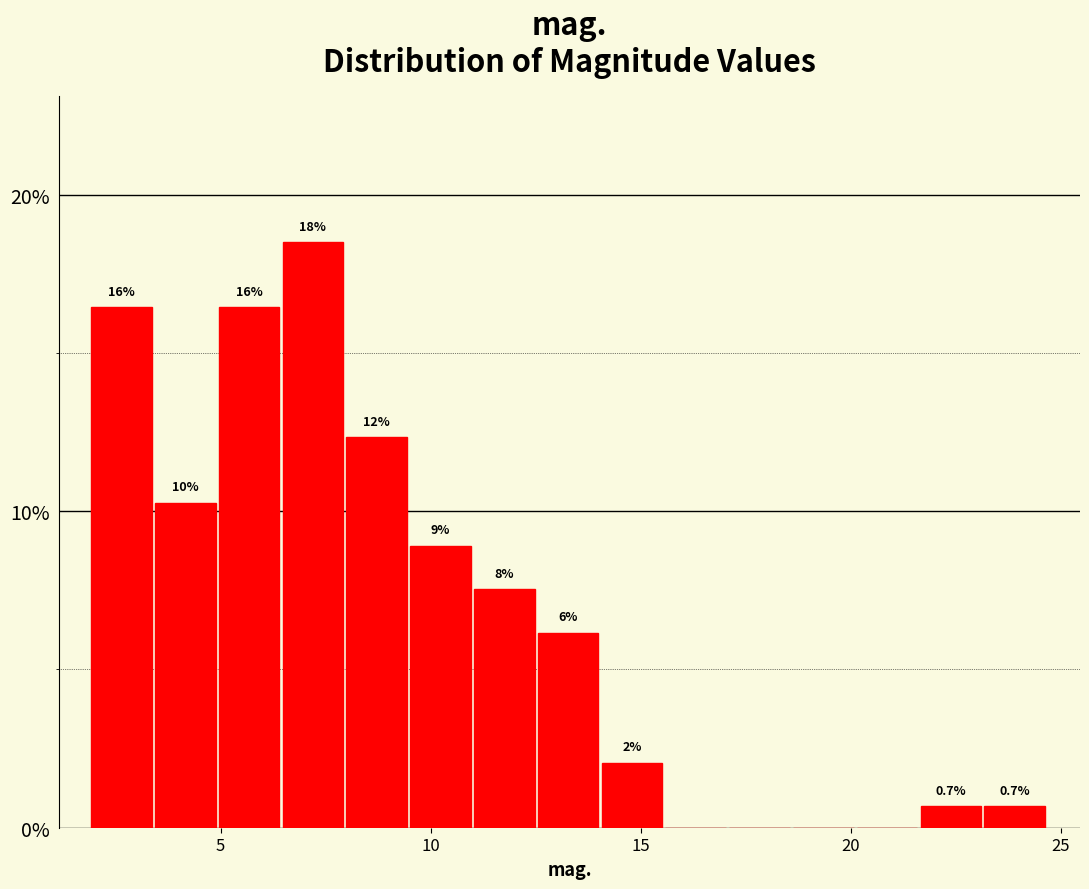

Read against the x-axis, roughly where is the centre of the tallest bar?

7.0